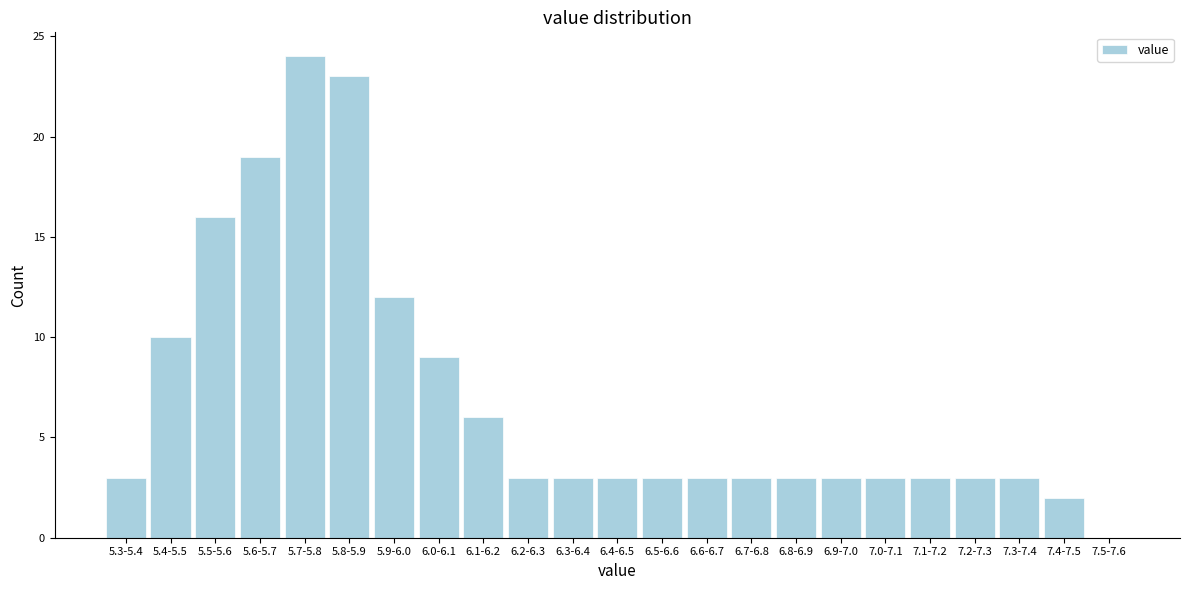

Reading left to right, transcribe all the data shown in this chart.

5.3-5.4=3	5.4-5.5=10	5.5-5.6=16	5.6-5.7=19	5.7-5.8=24	5.8-5.9=23	5.9-6.0=12	6.0-6.1=9	6.1-6.2=6	6.2-6.3=3	6.3-6.4=3	6.4-6.5=3	6.5-6.6=3	6.6-6.7=3	6.7-6.8=3	6.8-6.9=3	6.9-7.0=3	7.0-7.1=3	7.1-7.2=3	7.2-7.3=3	7.3-7.4=3	7.4-7.5=2	7.5-7.6=0